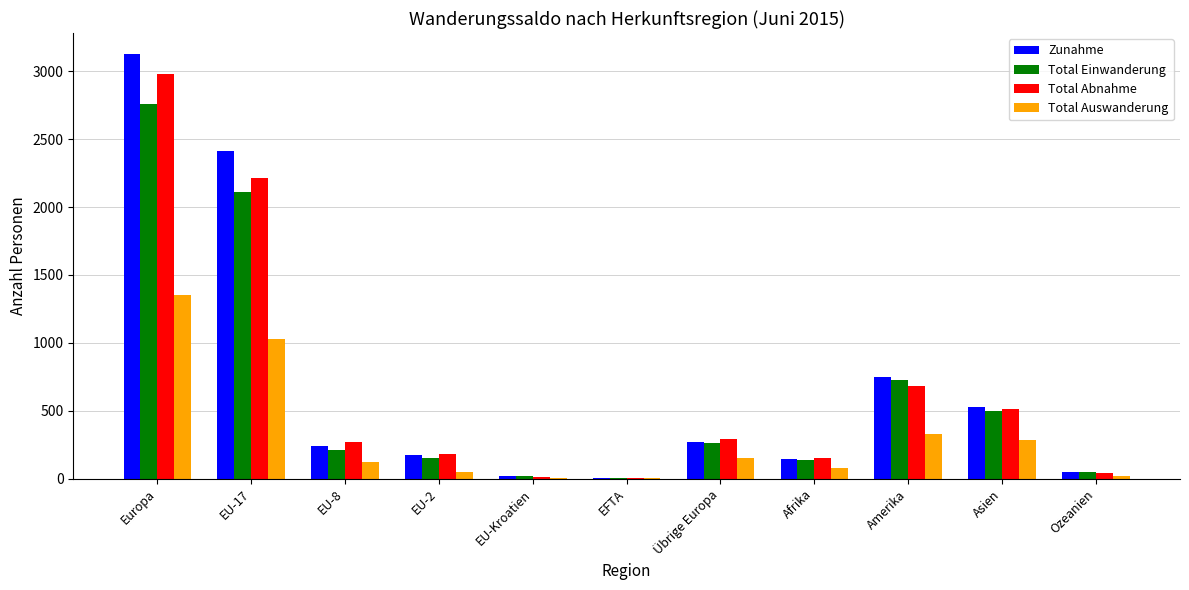

Which series changed the most between EFTA and Übrige Europa?

Total Abnahme